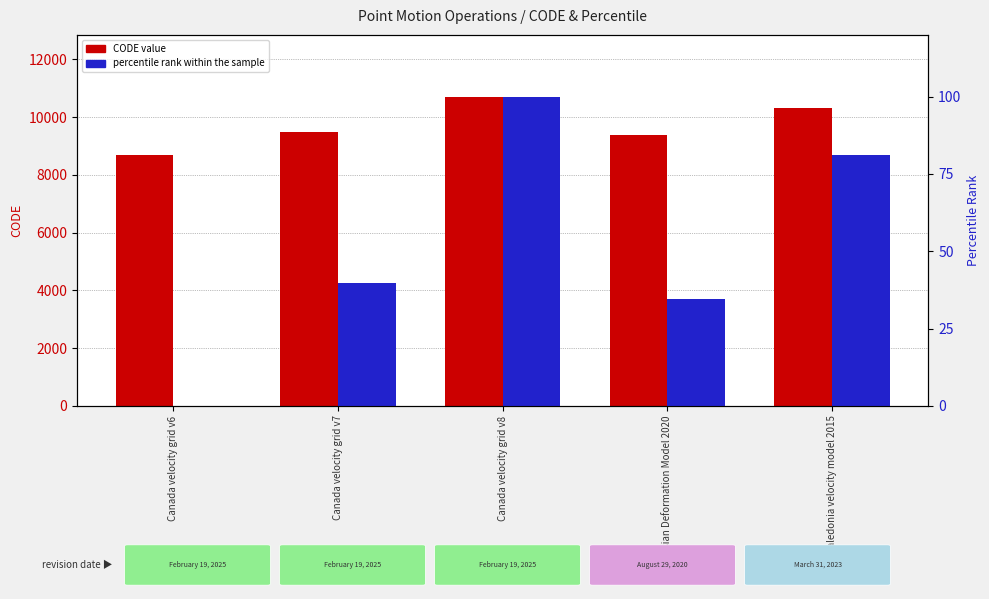

What is the value of the percentile rank within the sample bar at the 4th from the left?

34.4